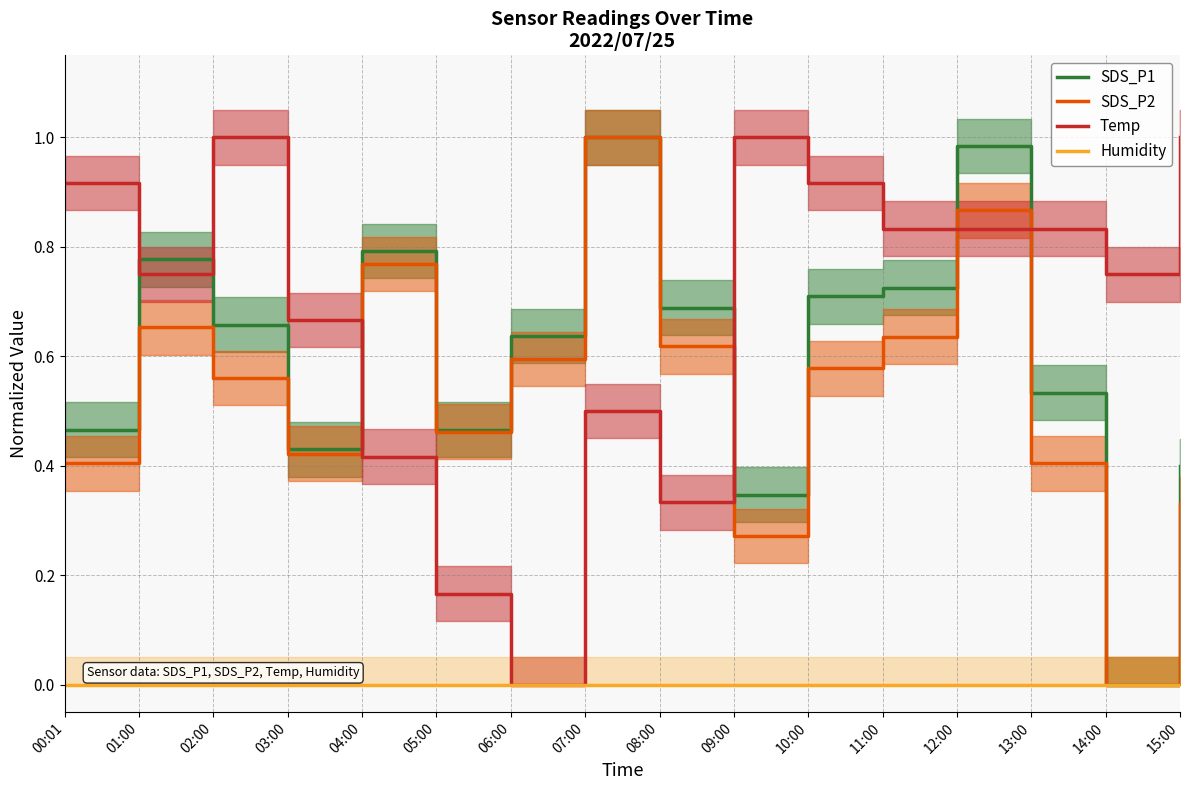

The value of Humidity at 08:00 is 0.0. True or false?

True